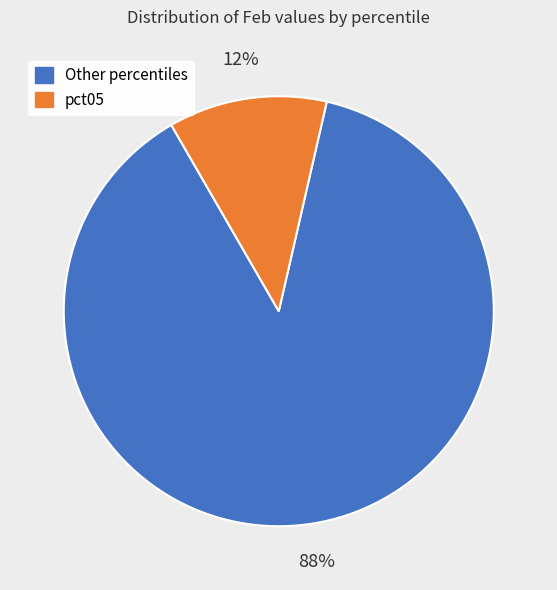

To the nearest percent, what is the difference between the largest and smallest slice percentages?

76%